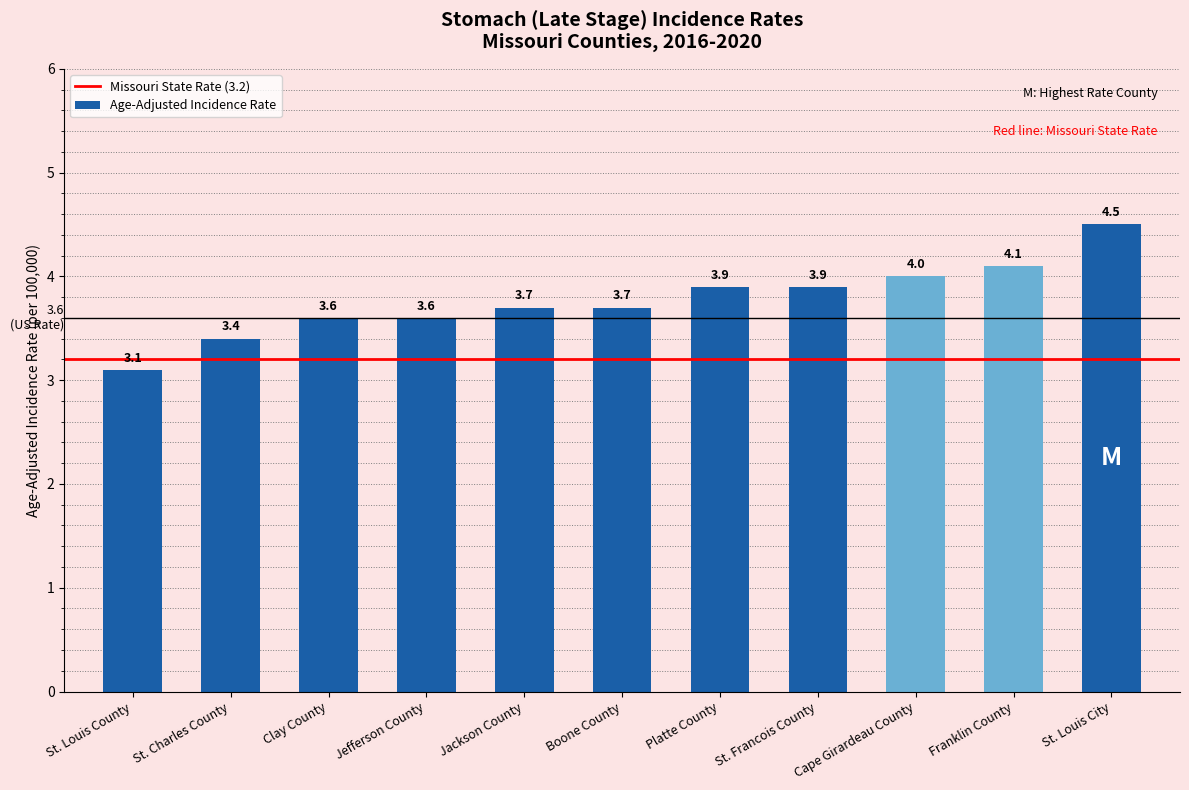

The chart shows a value of 3.9 at St. Francois County. True or false?

True